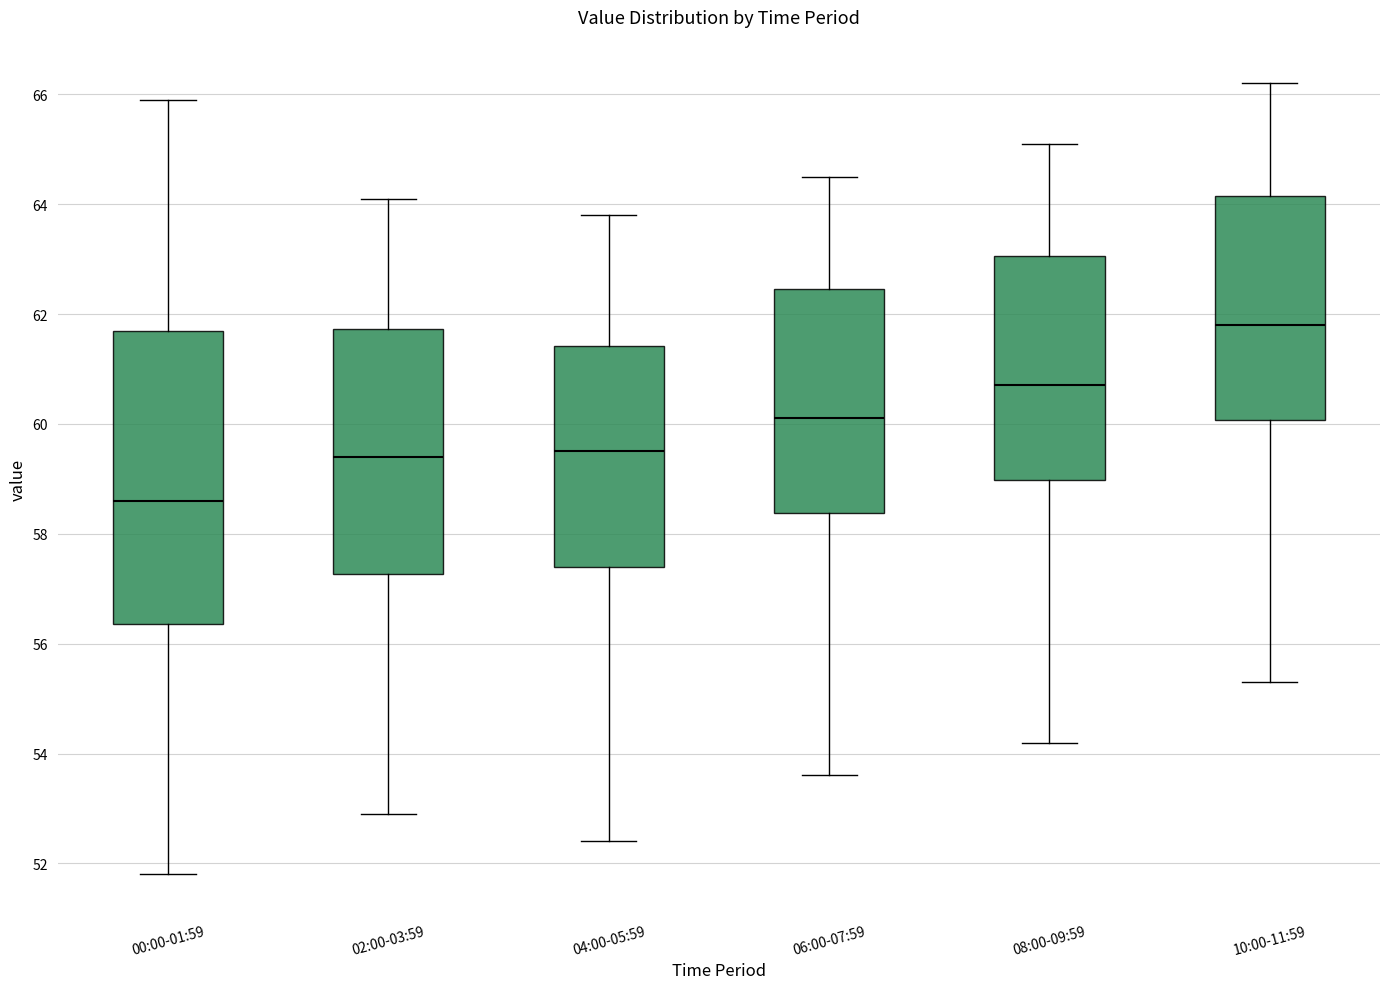

Where does the upper whisker of the box for 00:00-01:59 end on the y-axis? The values are not printed on the chart, so give them approximately, as read against the axis.

66.0